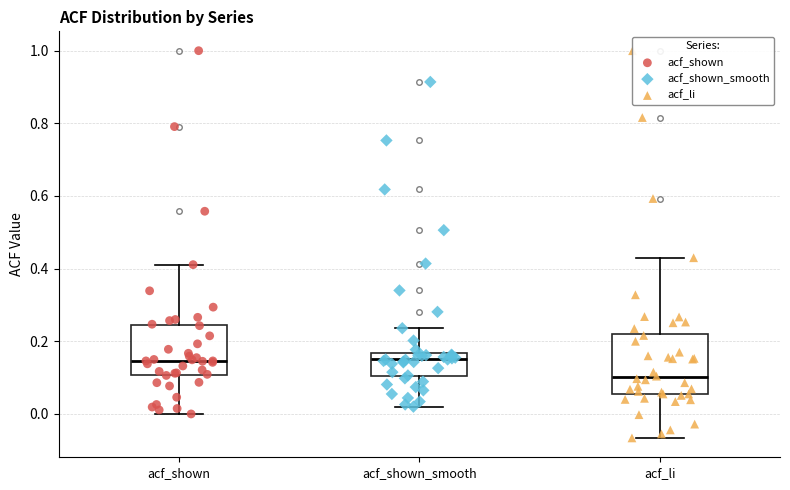

Where does the upper whisker of the box for acf_shown end on the y-axis? The values are not printed on the chart, so give them approximately, as read against the axis.

0.42